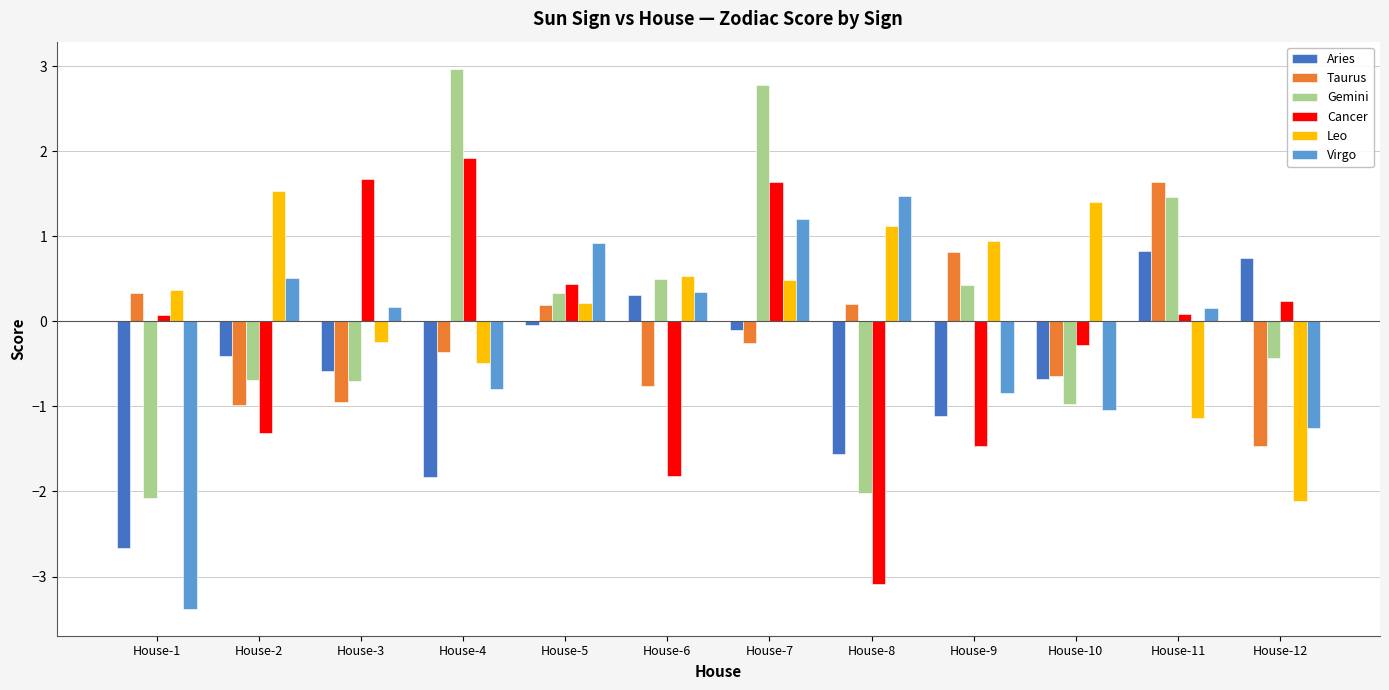

What is the greatest value displayed?

3.0